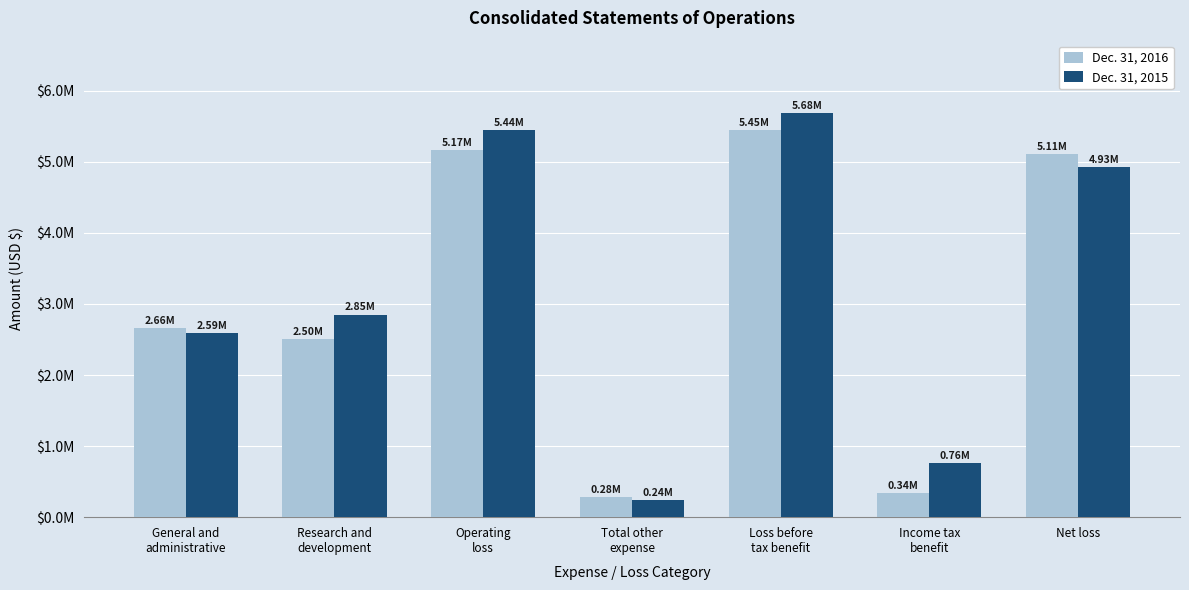

The Dec. 31, 2015 series shows 2592000 at General and
administrative. True or false?

True